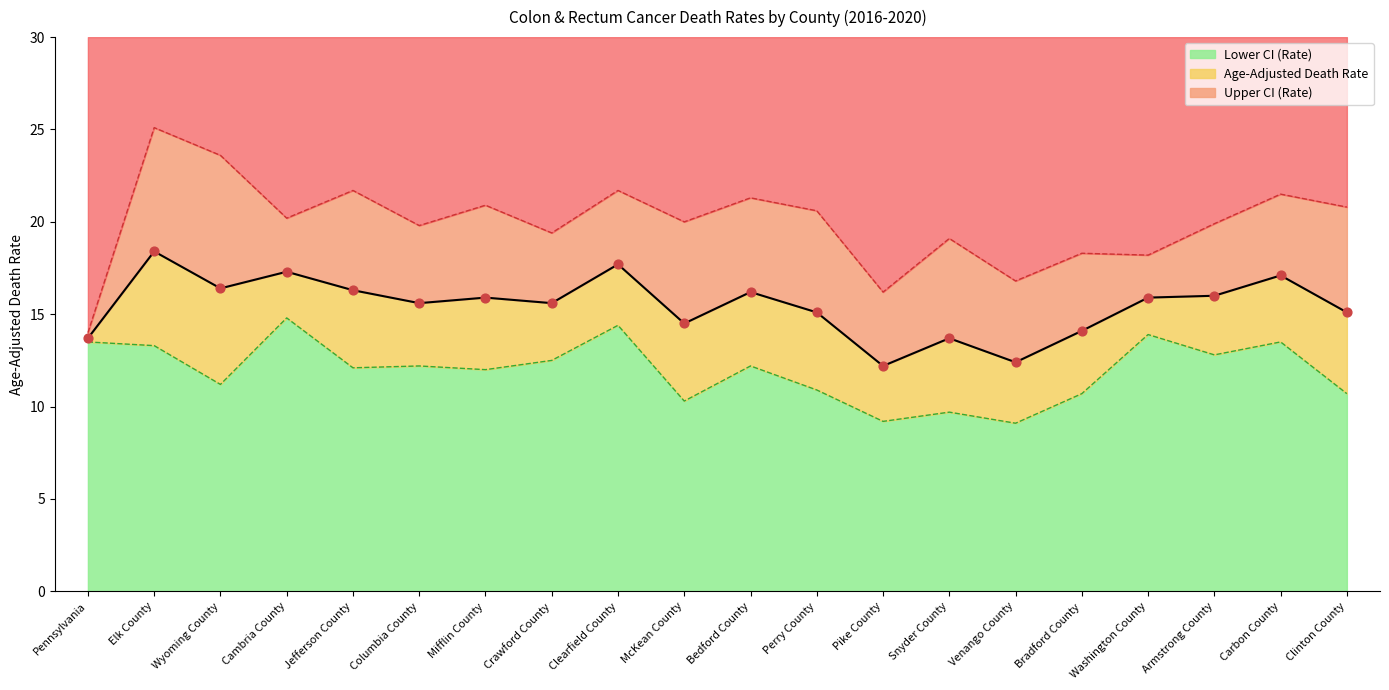

What is the total value across all series at Perry County?

46.6